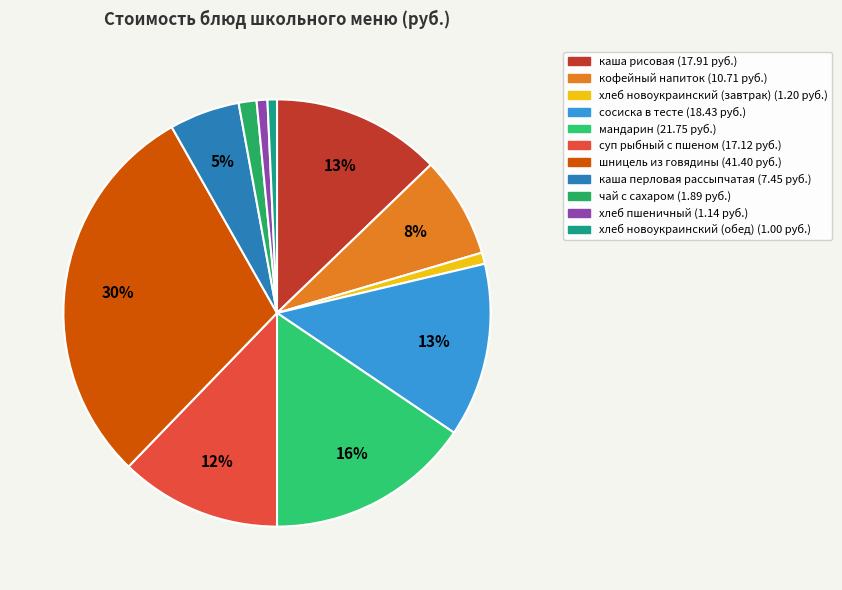

How many segments does this pie chart have?

11